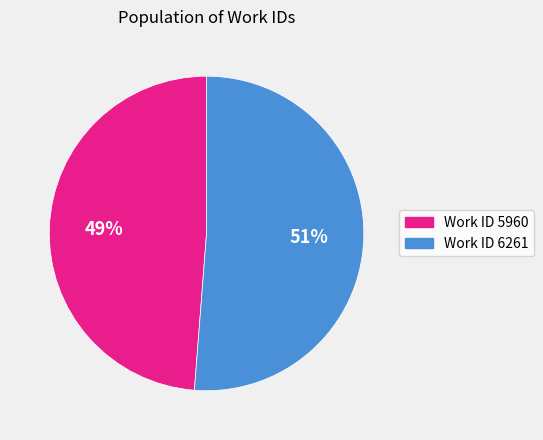

Is there a majority slice in this chart?

Yes